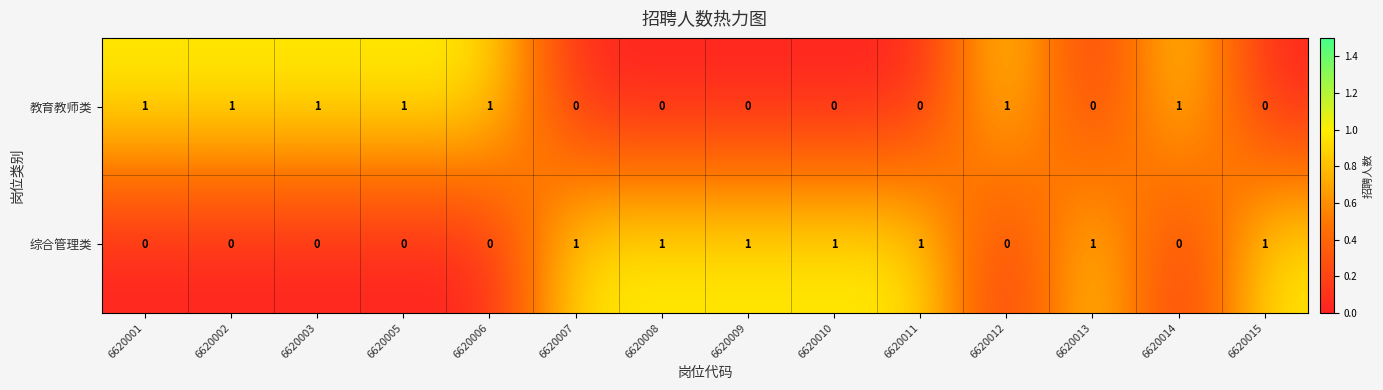

Reading left to right, list all the values displayed in this chart.

教育教师类: 6620001=1	6620002=1	6620003=1	6620005=1	6620006=1	6620007=0	6620008=0	6620009=0	6620010=0	6620011=0	6620012=1	6620013=0	6620014=1	6620015=0
综合管理类: 6620001=0	6620002=0	6620003=0	6620005=0	6620006=0	6620007=1	6620008=1	6620009=1	6620010=1	6620011=1	6620012=0	6620013=1	6620014=0	6620015=1